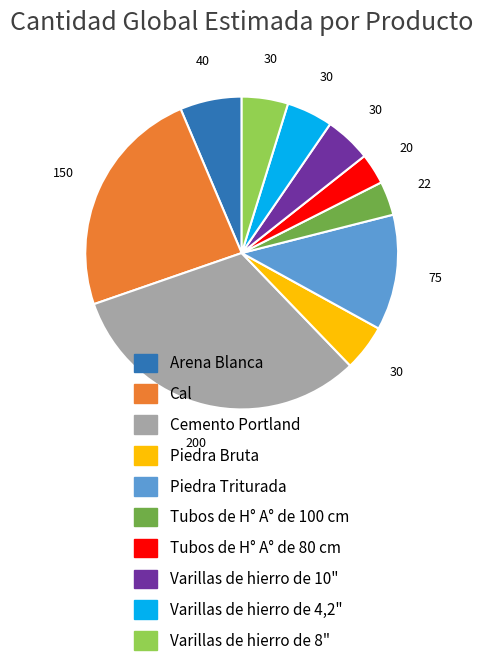

Do Tubos de H° A° de 100 cm and Varillas de hierro de 8" together represent more than half of the pie?

No